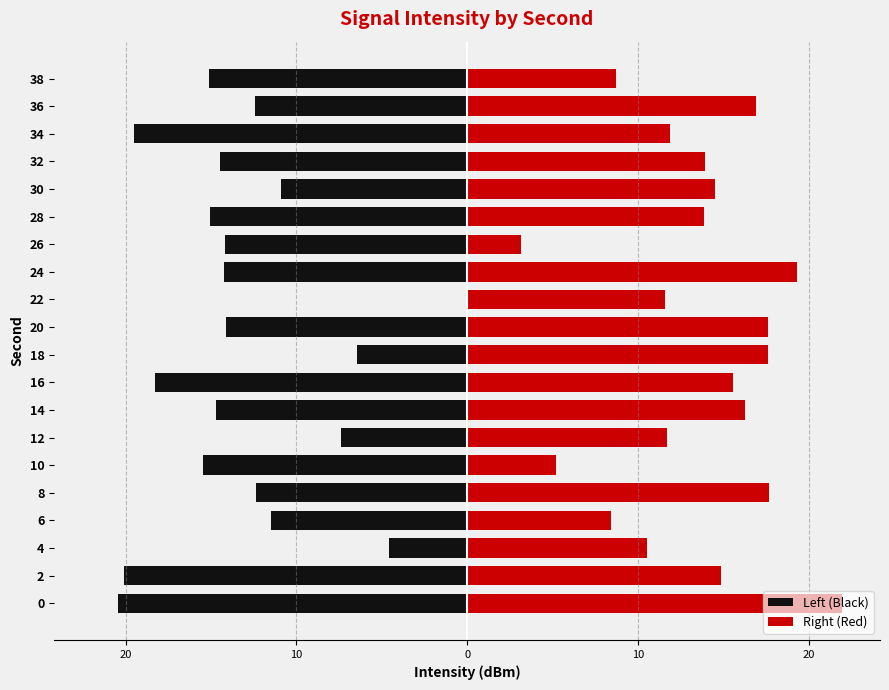

Does the chart contain any negative values?

Yes